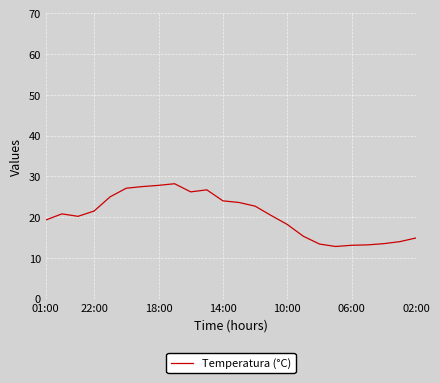

What is the difference between the maximum and minimum values?

15.4